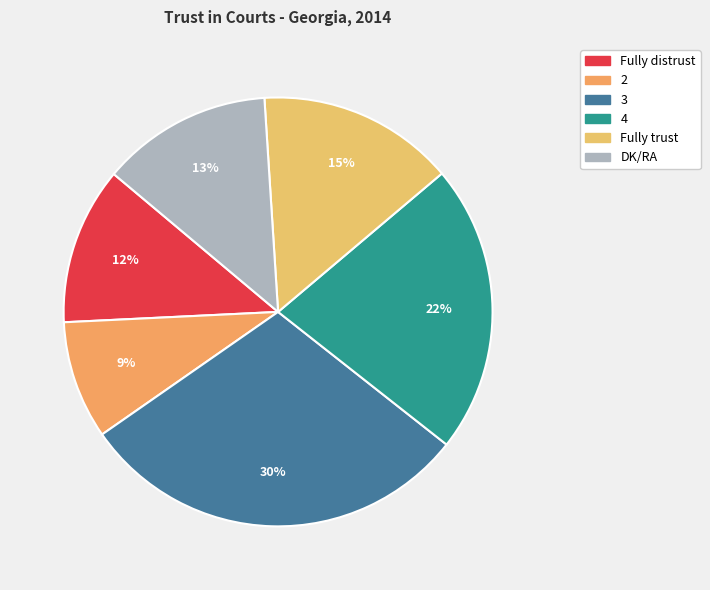

Which category has the smallest portion of the pie?

2